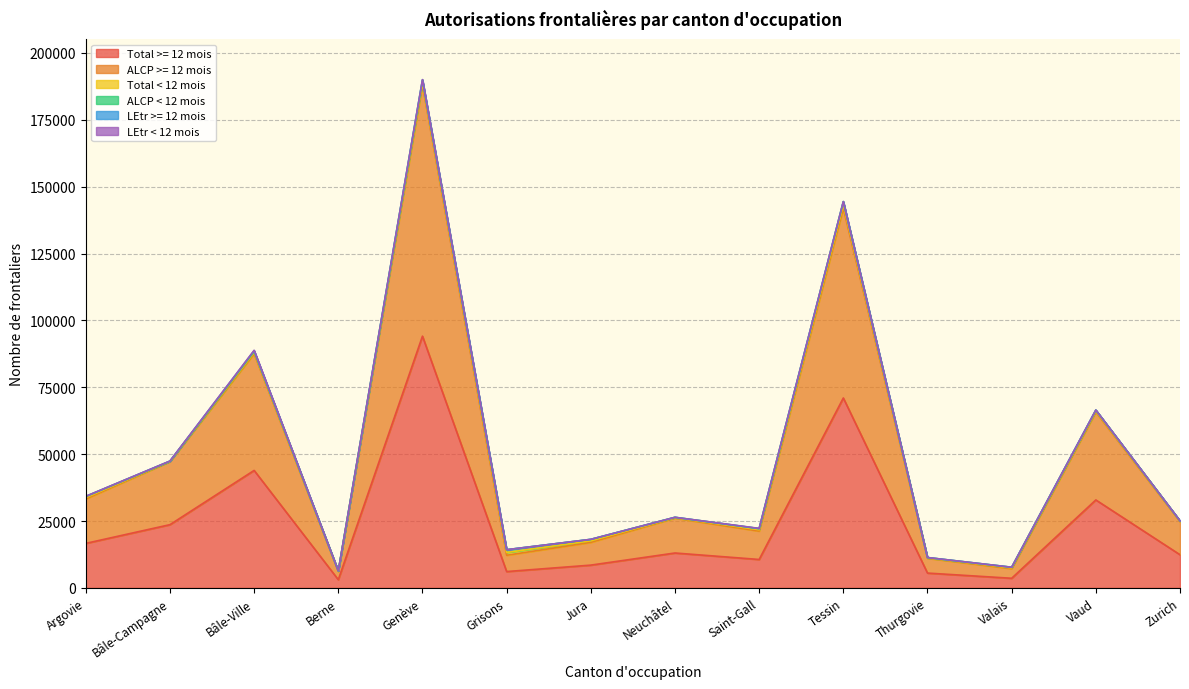

Reading right to left, what are all the values shown in this chart?

Total >= 12 mois: 12404	32888	3600	5543	71009	10627	13051	8517	6109	94132	3069	43926	23643	16646
ALCP >= 12 mois: 12377	32849	3598	5522	70976	10611	13042	8517	6101	93904	3067	43630	23578	16614
Total < 12 mois: 148	366	260	137	1213	501	148	561	1034	884	114	486	73	477
ALCP < 12 mois: 148	364	260	136	1213	422	148	560	1028	882	112	381	66	455
LEtr >= 12 mois: 27	39	2	21	33	16	9	0	8	228	2	296	65	32
LEtr < 12 mois: 0	2	0	1	0	79	0	1	6	2	2	105	7	22